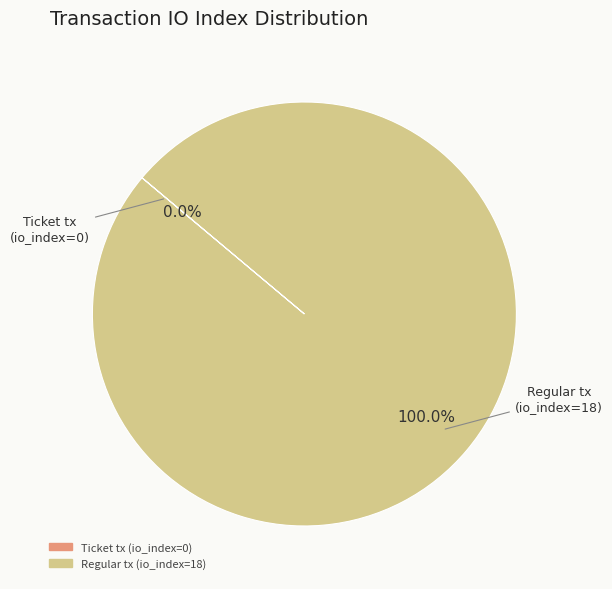

To the nearest percent, what is the average slice percentage?

50%